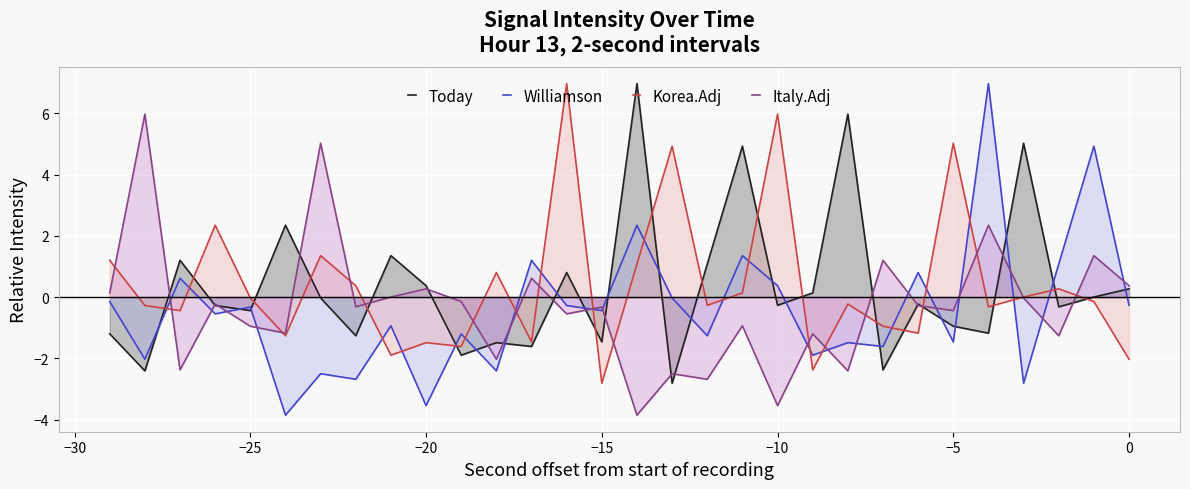

Reading right to left, transcribe all the data shown in this chart.

Today: 0.3	0.0	-0.3	5.0	-1.2	-1.0	-0.2	-2.4	6.0	0.1	-0.3	4.9	1.1	-2.8	7.0	-1.5	0.8	-1.6	-1.5	-1.9	0.4	1.4	-1.3	-0.0	2.3	-0.4	-0.3	1.2	-2.4	-1.2
Williamson: -0.3	4.9	1.1	-2.8	7.0	-1.5	0.8	-1.6	-1.5	-1.9	0.4	1.4	-1.3	-0.0	2.3	-0.4	-0.3	1.2	-2.4	-1.2	-3.5	-0.9	-2.7	-2.5	-3.9	-0.3	-0.5	0.6	-2.0	-0.1
Korea.Adj: -2.0	-0.1	0.3	0.0	-0.3	5.0	-1.2	-1.0	-0.2	-2.4	6.0	0.1	-0.3	4.9	1.1	-2.8	7.0	-1.5	0.8	-1.6	-1.5	-1.9	0.4	1.4	-1.3	-0.0	2.3	-0.4	-0.3	1.2
Italy.Adj: 0.4	1.4	-1.3	-0.0	2.3	-0.4	-0.3	1.2	-2.4	-1.2	-3.5	-0.9	-2.7	-2.5	-3.9	-0.3	-0.5	0.6	-2.0	-0.1	0.3	0.0	-0.3	5.0	-1.2	-1.0	-0.2	-2.4	6.0	0.1